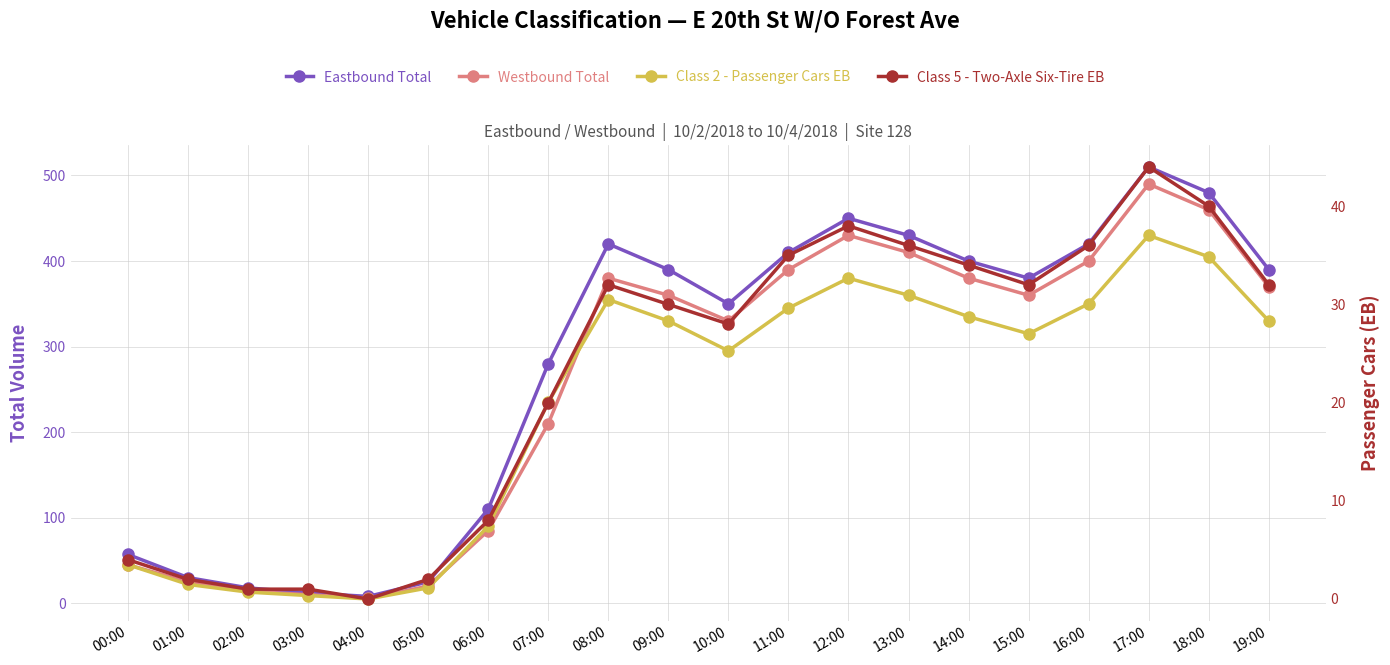

What is the label of the 13th point from the left?

12:00